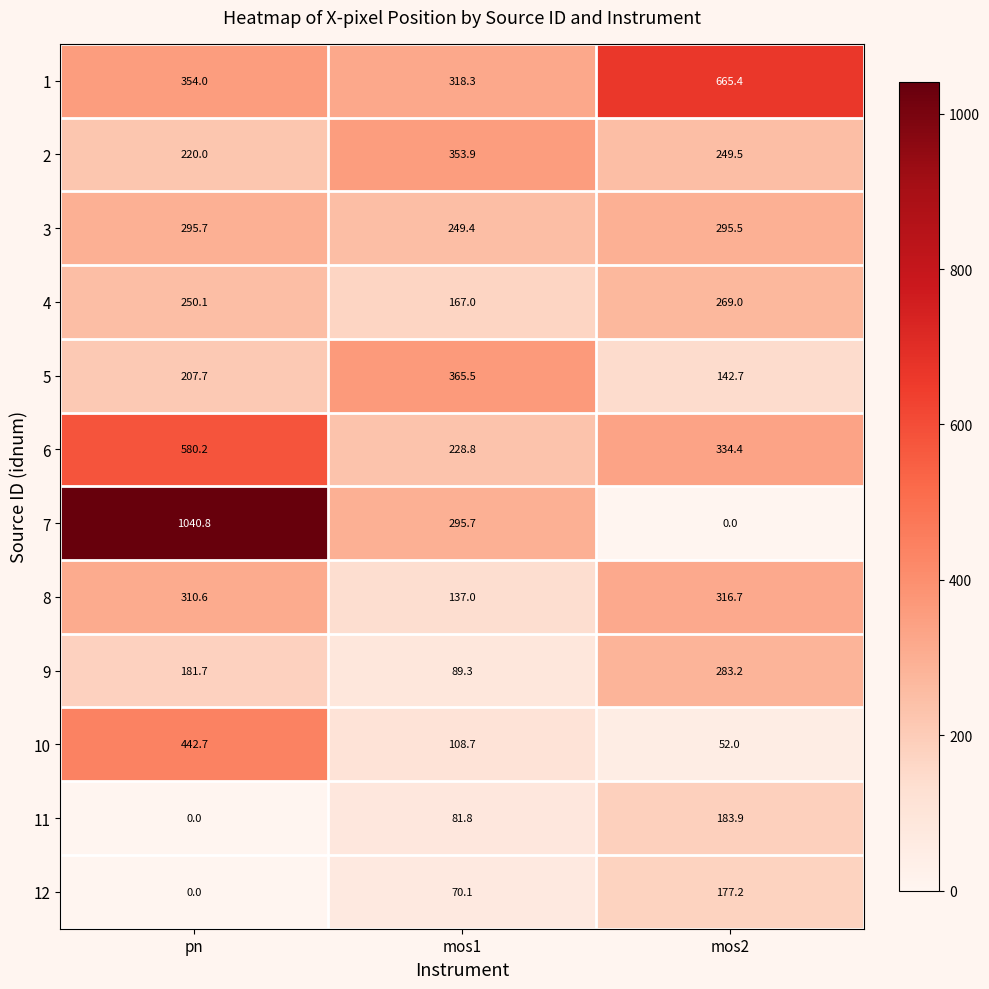

Which series has the largest total across all categories?

1